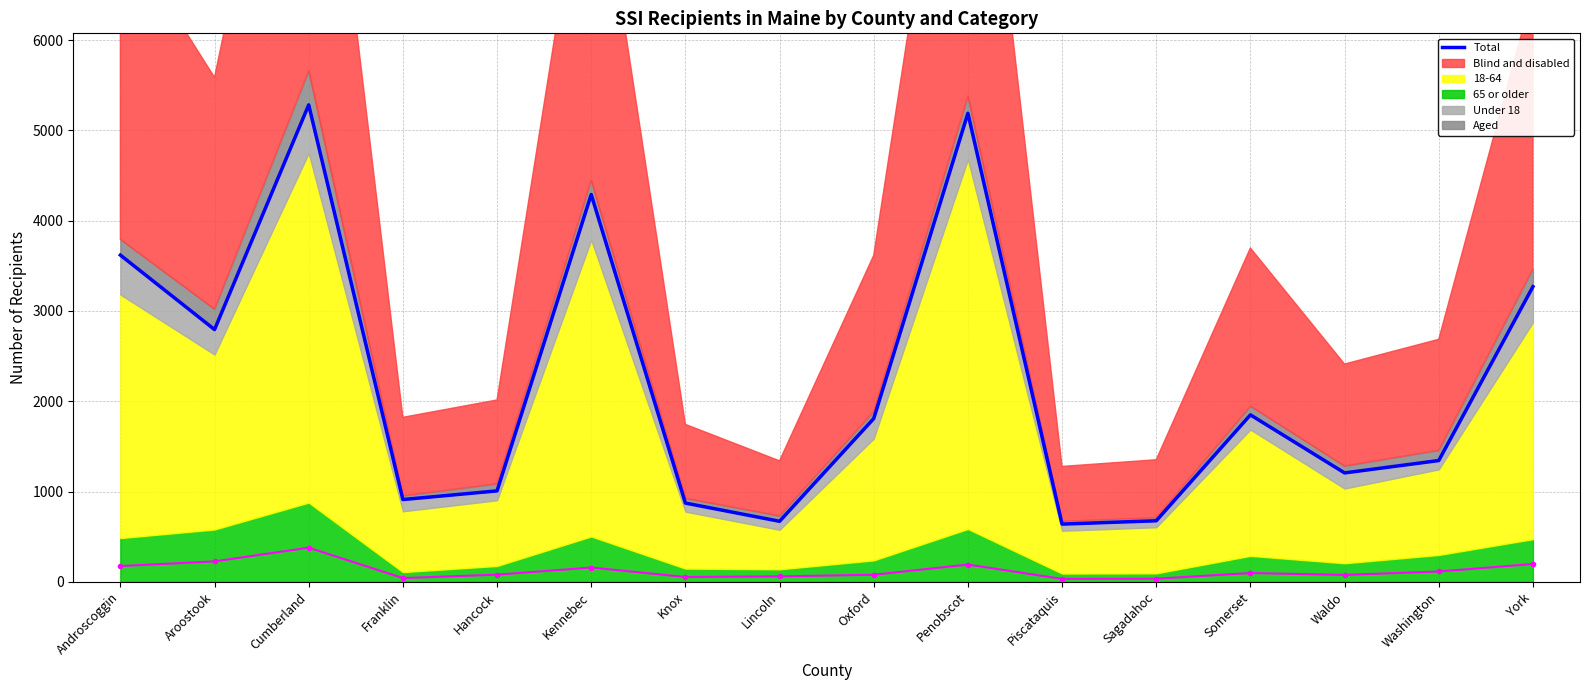

Which category has the highest value in the Total series?

Cumberland